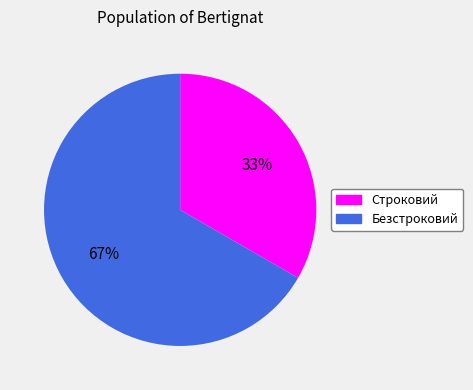

The Безстроковий slice represents 59% of the pie. True or false?

False